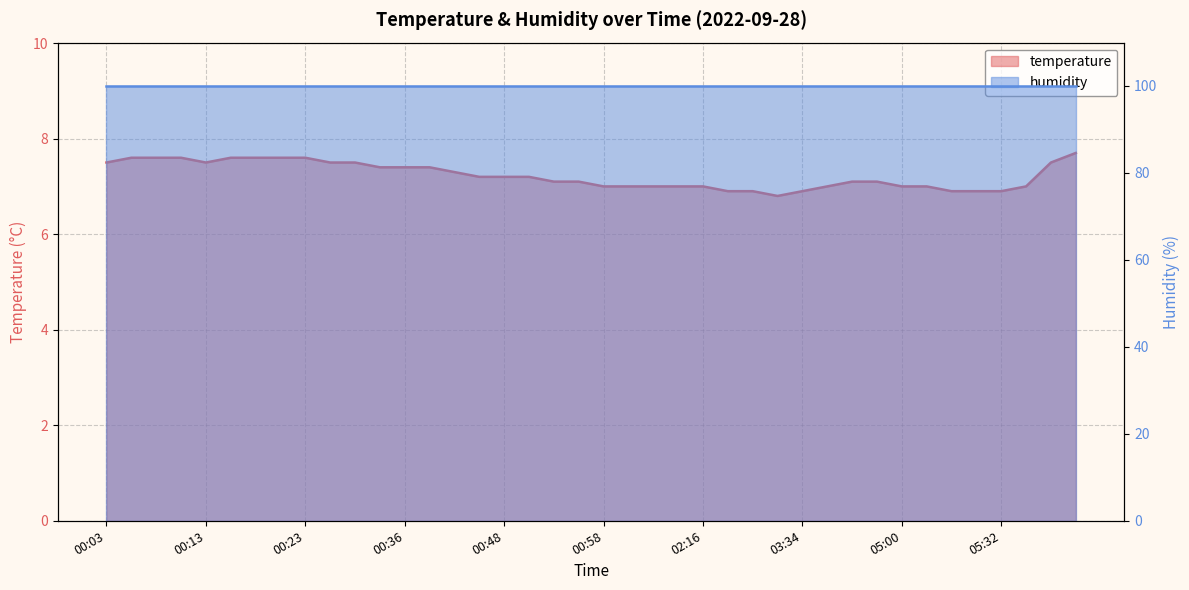

Reading left to right, what are all the values shown in this chart?

7.5	7.6	7.6	7.6	7.5	7.6	7.6	7.6	7.6	7.5	7.5	7.4	7.4	7.4	7.3	7.2	7.2	7.2	7.1	7.1	7.0	7.0	7.0	7.0	7.0	6.9	6.9	6.8	6.9	7.0	7.1	7.1	7.0	7.0	6.9	6.9	6.9	7.0	7.5	7.7